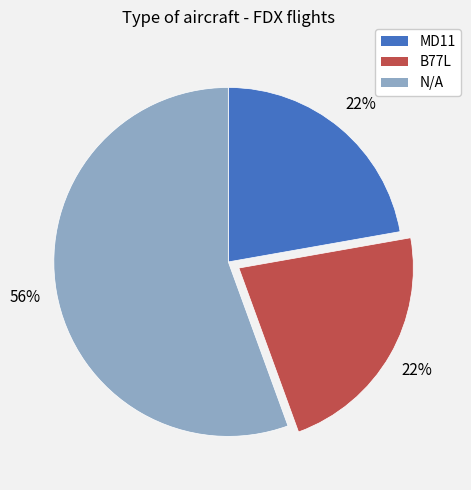

Does any single category account for the majority?

Yes